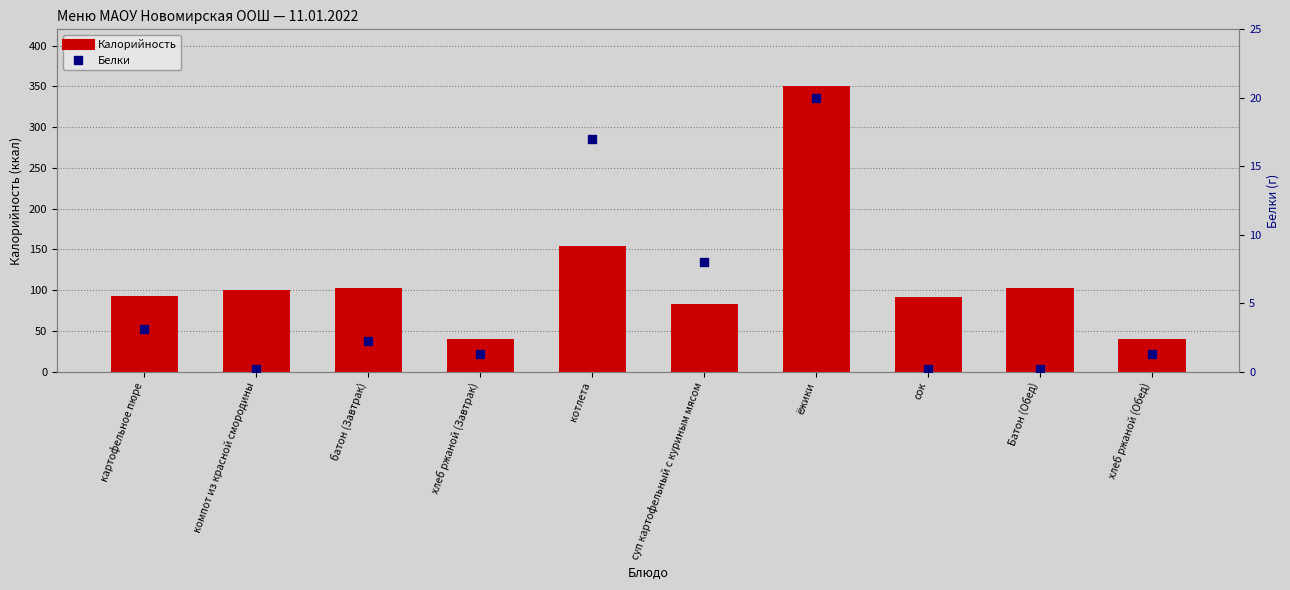

Is the value of Белки at батон (Завтрак) greater than the value of Калорийность at Батон (Обед)?

No